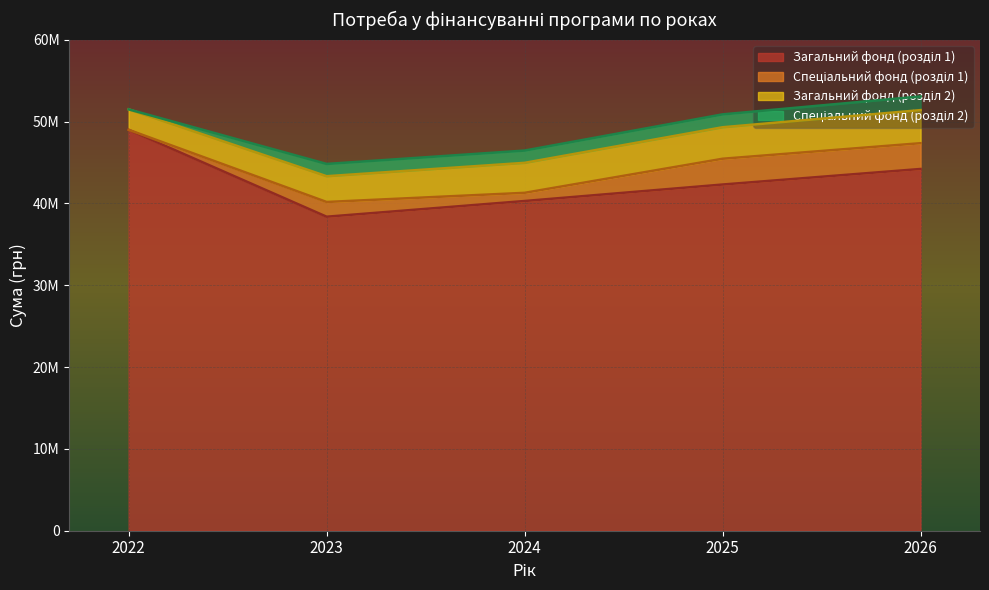

True or false: Спеціальний фонд (розділ 1) and Загальний фонд (розділ 1) intersect in this chart.

False